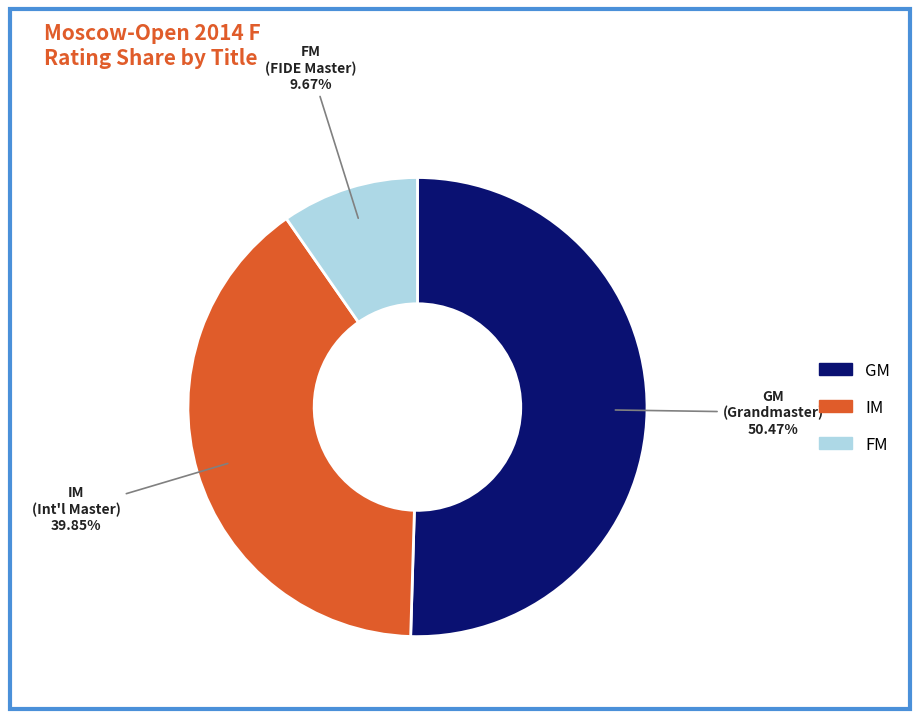

How many slices are in this pie chart?

3